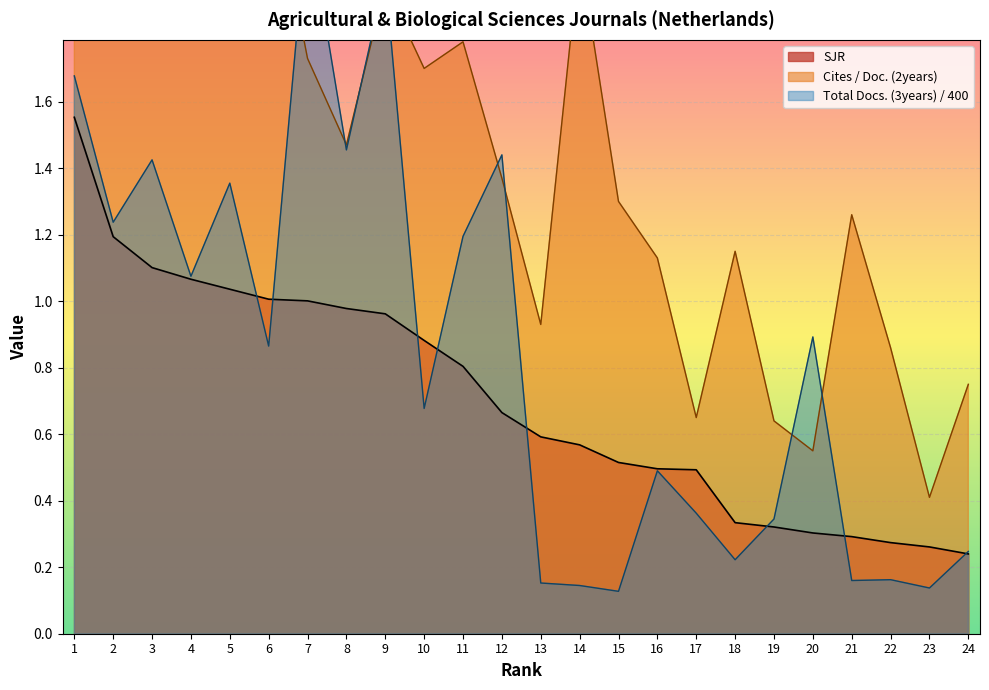

The value of SJR at 21 is 0.3. True or false?

True